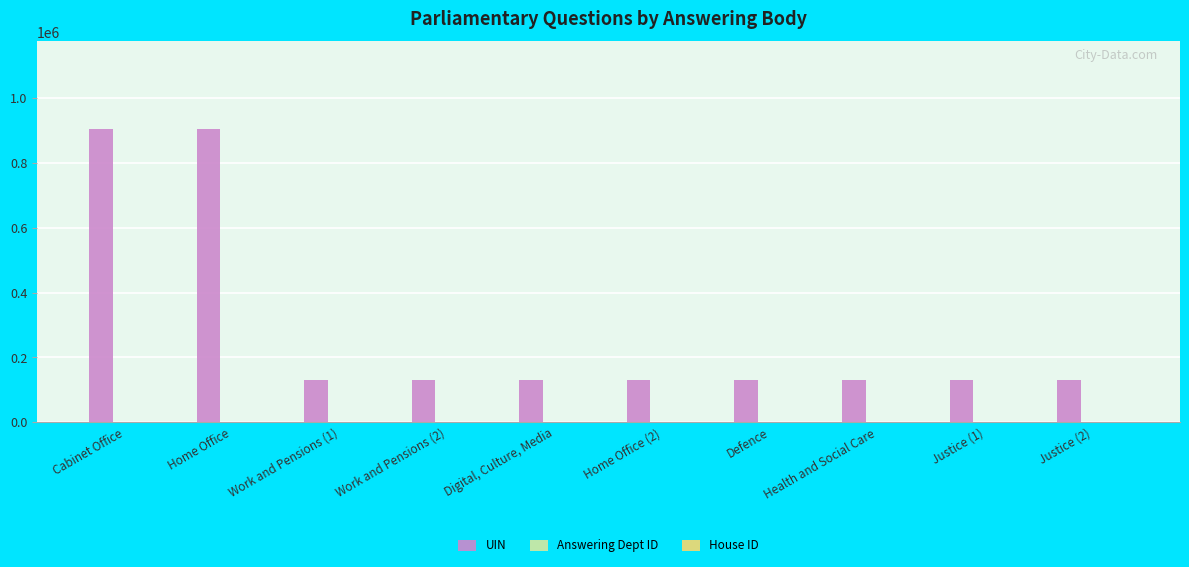

Which series has the largest total across all categories?

UIN